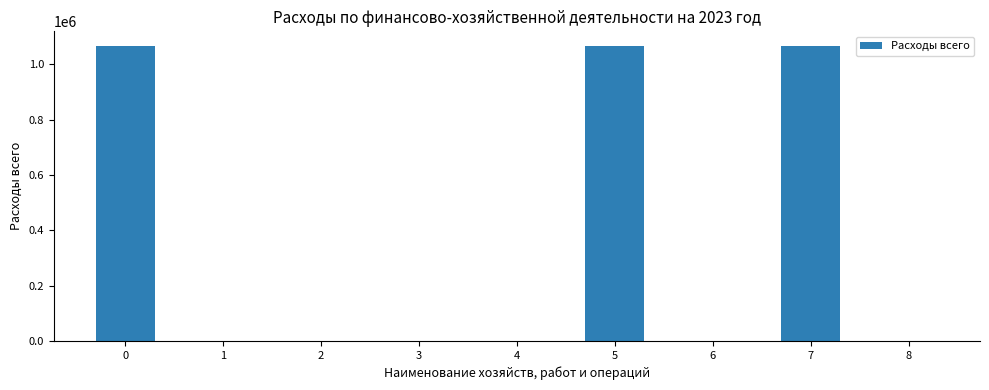

Reading left to right, what are all the values shown in this chart?

0=1066033	1=0	2=0	3=0	4=0	5=1066033	6=0	7=1066033	8=0